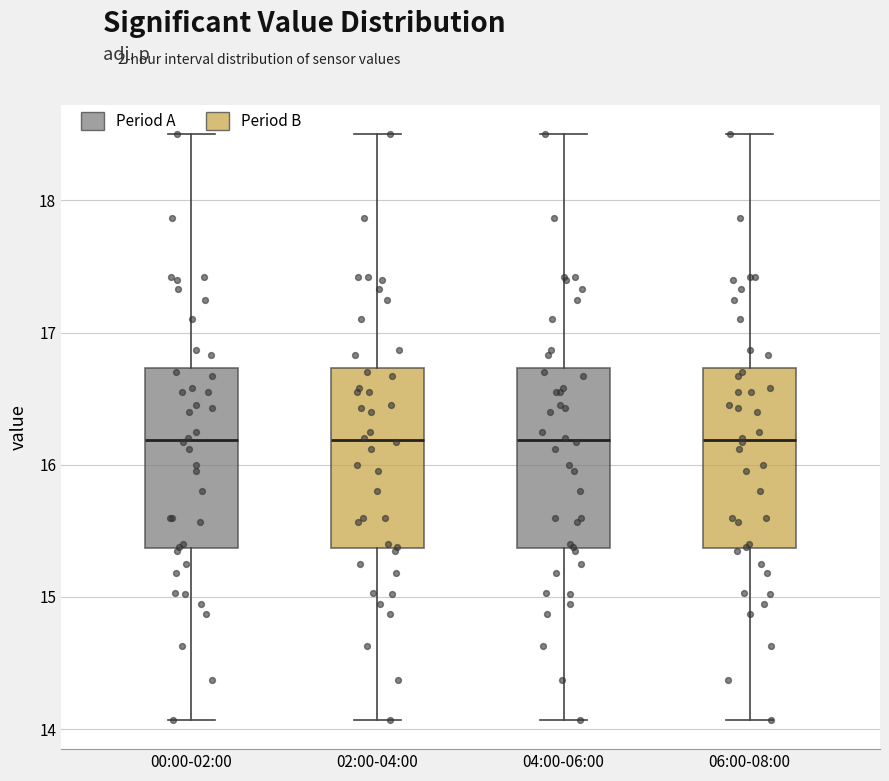

Reading left to right, transcribe this box plot: for each box, give where its median line is, the range the box spans, and where its two whiskers end, as read against the y-axis. The values are not printed on the chart, so give them approximately, as read against the axis.

00:00-02:00: median 16.2, box 15.4 to 16.7, whiskers 14.1 to 18.5
02:00-04:00: median 16.2, box 15.4 to 16.7, whiskers 14.1 to 18.5
04:00-06:00: median 16.2, box 15.4 to 16.7, whiskers 14.1 to 18.5
06:00-08:00: median 16.2, box 15.4 to 16.7, whiskers 14.1 to 18.5